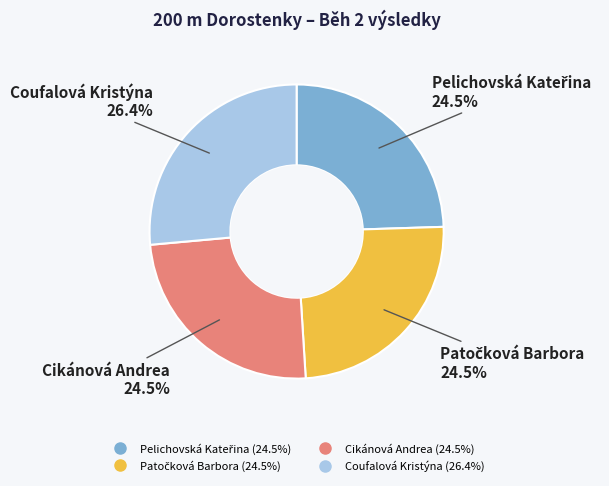

Which has a higher value, Coufalová Kristýna or Cikánová Andrea?

Coufalová Kristýna